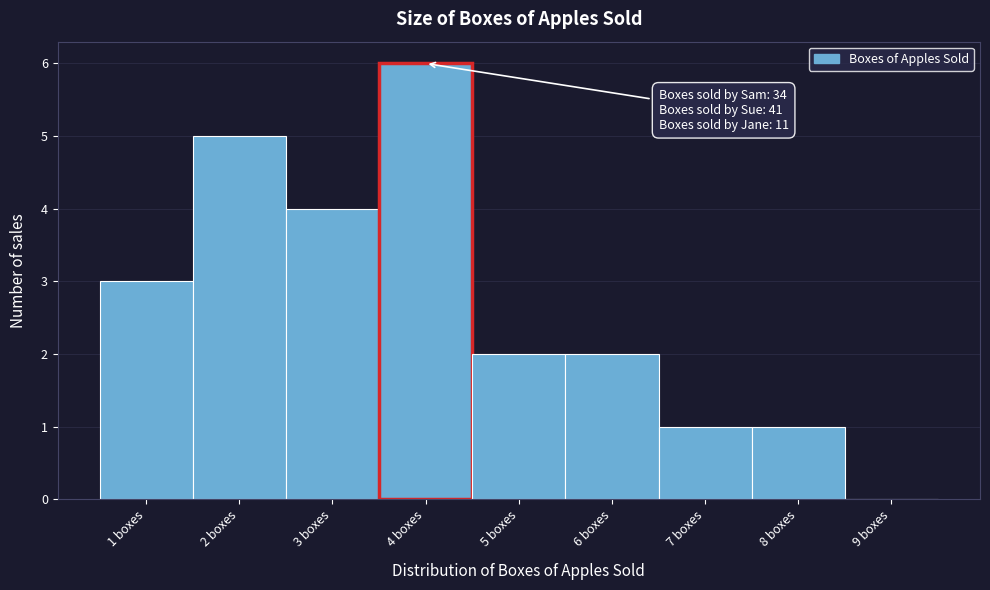

Which range on the x-axis has the tallest bar?

3.5 to 4.5